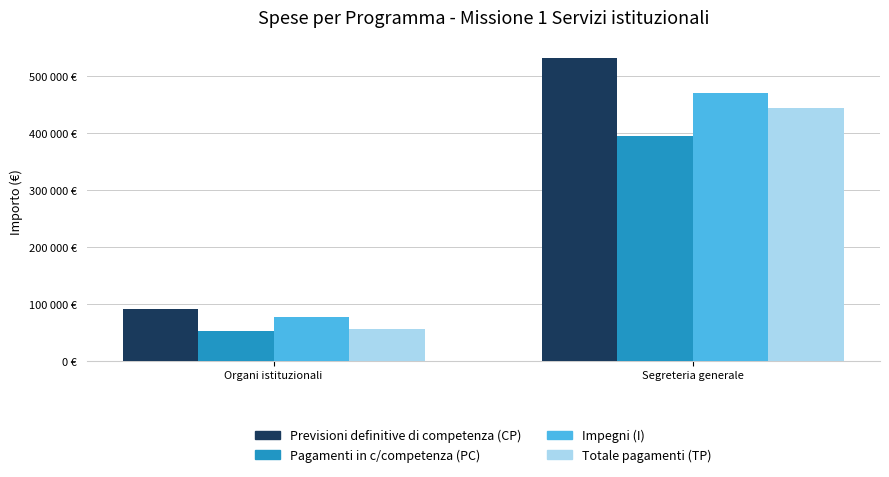

What are all the series names shown in the legend?

Previsioni definitive di competenza (CP), Pagamenti in c/competenza (PC), Impegni (I), Totale pagamenti (TP)